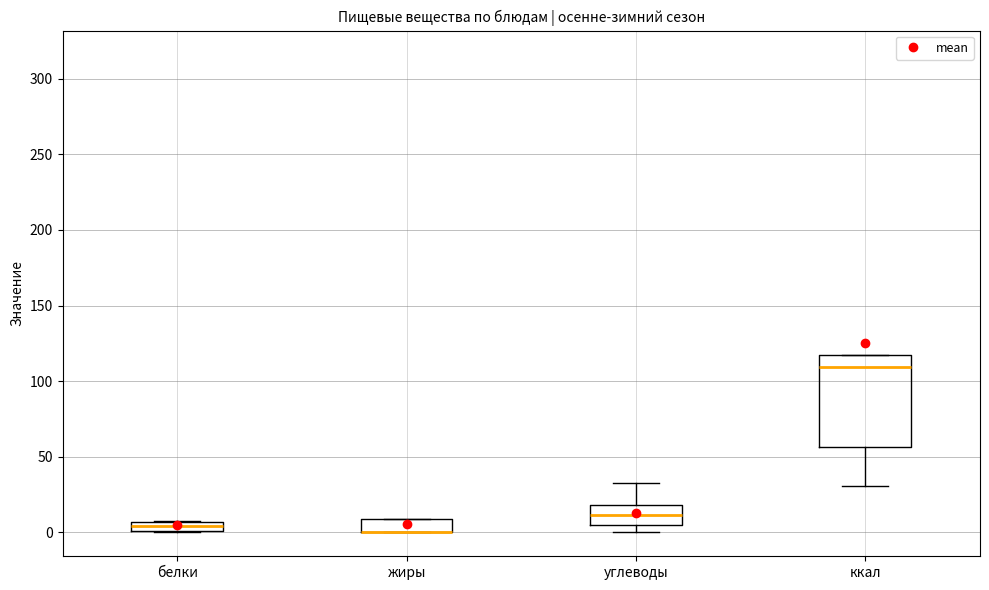

Where does the median line of the box for ккал sit on the y-axis? The values are not printed on the chart, so give them approximately, as read against the axis.

110